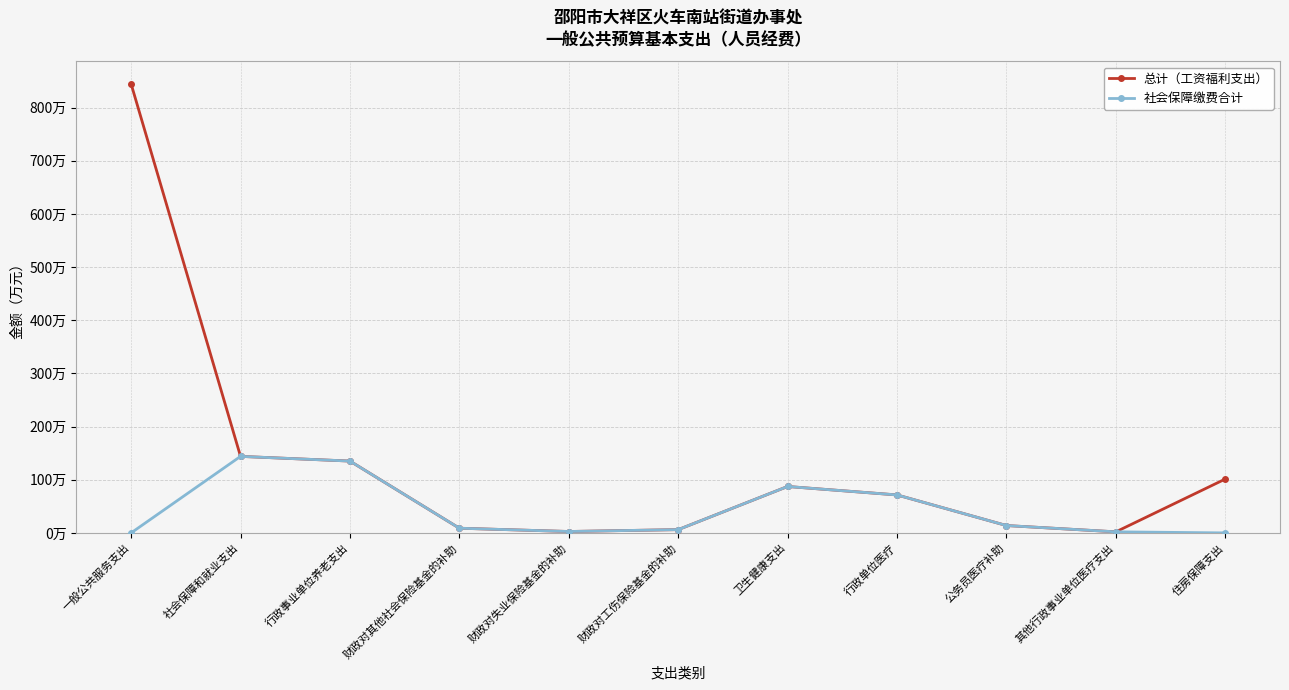

True or false: 总计（工资福利支出） and 社会保障缴费合计 cross at least once.

False